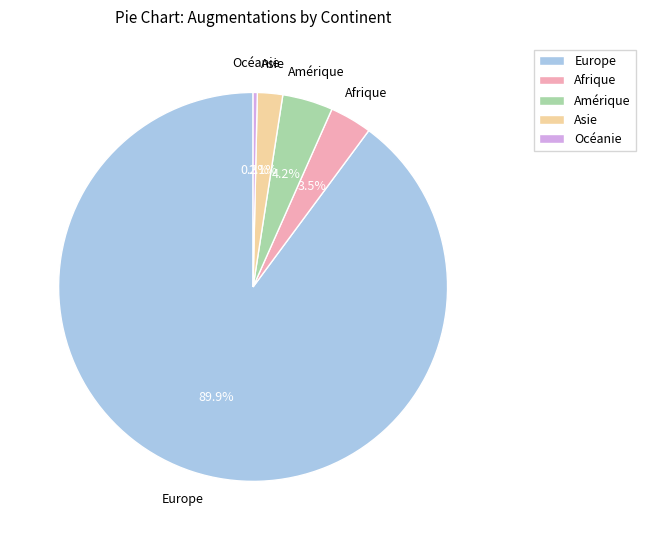

What is the largest slice in the pie chart?

Europe